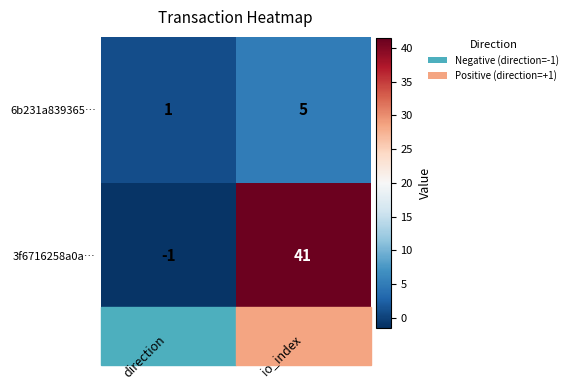

What is the total value across all series at io_index?

46